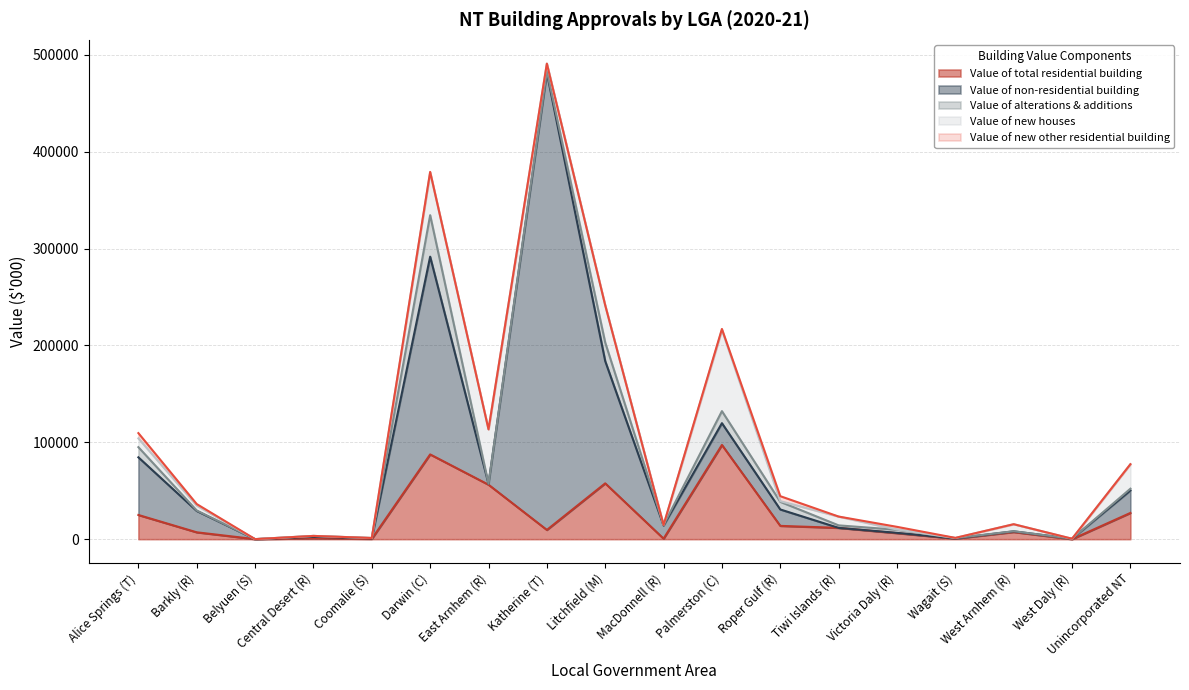

Which series has the largest total across all categories?

Value of non-residential building